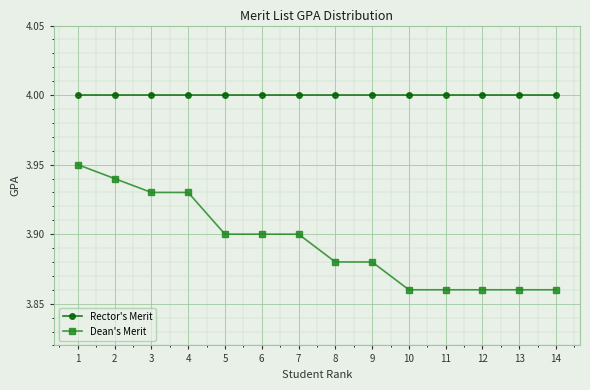

Between 2 and 10, which series saw the biggest shift?

Dean's Merit